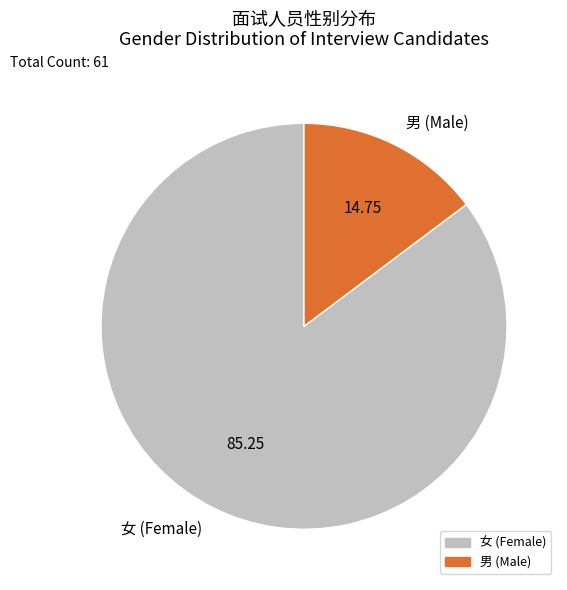

Approximately how many times larger is the value at 女 (Female) compared to 男 (Male)?

5.8